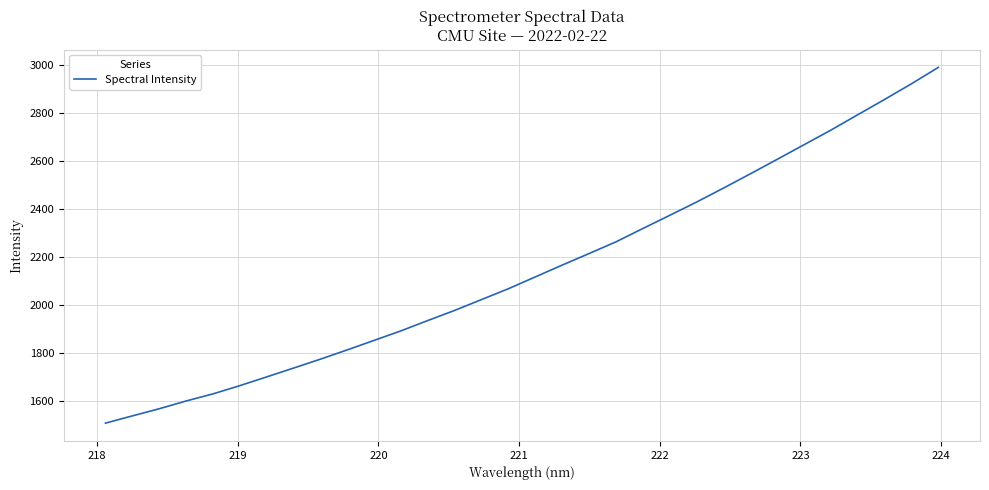

Reading left to right, list all the values displayed in this chart.

1506.0	1536.2	1566.0	1598.3	1628.1	1662.6	1699.0	1735.9	1773.1	1811.8	1851.5	1891.4	1934.6	1976.8	2022.0	2067.3	2116.5	2165.8	2213.9	2262.6	2318.3	2373.2	2428.6	2486.7	2546.3	2606.7	2667.5	2728.5	2792.7	2856.4	2921.7	2990.0